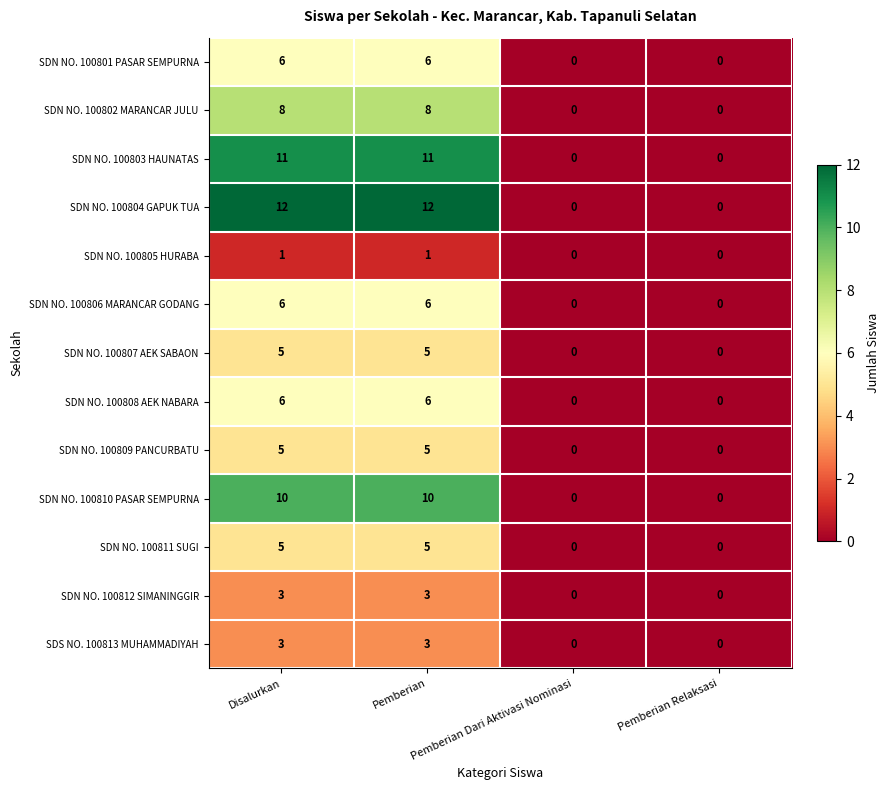

What is the difference between the maximum and second lowest values in the SDN NO. 100808 AEK NABARA series?

6